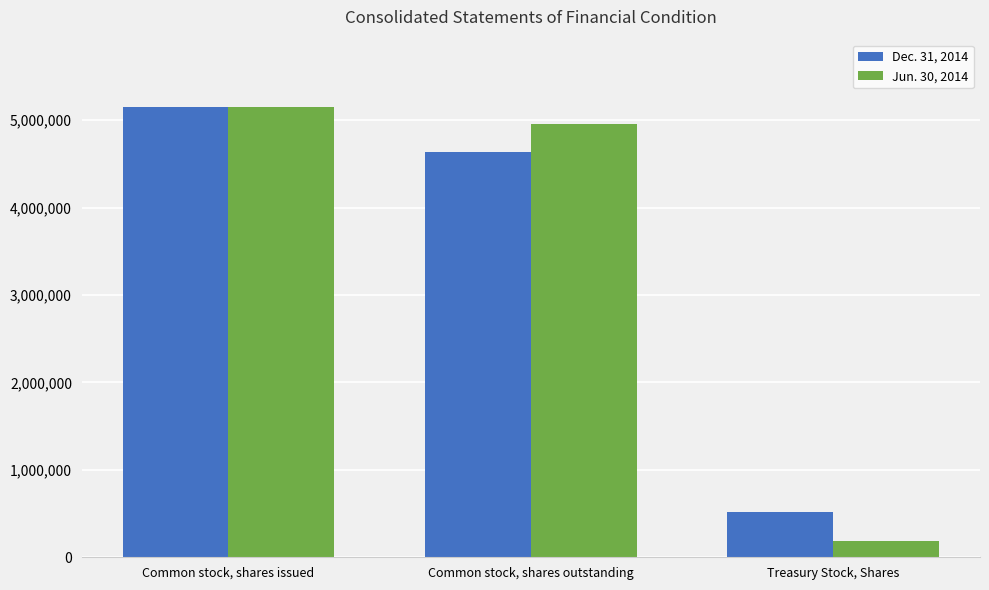

List the labels in order of Jun. 30, 2014 value, largest first.

Common stock, shares issued, Common stock, shares outstanding, Treasury Stock, Shares